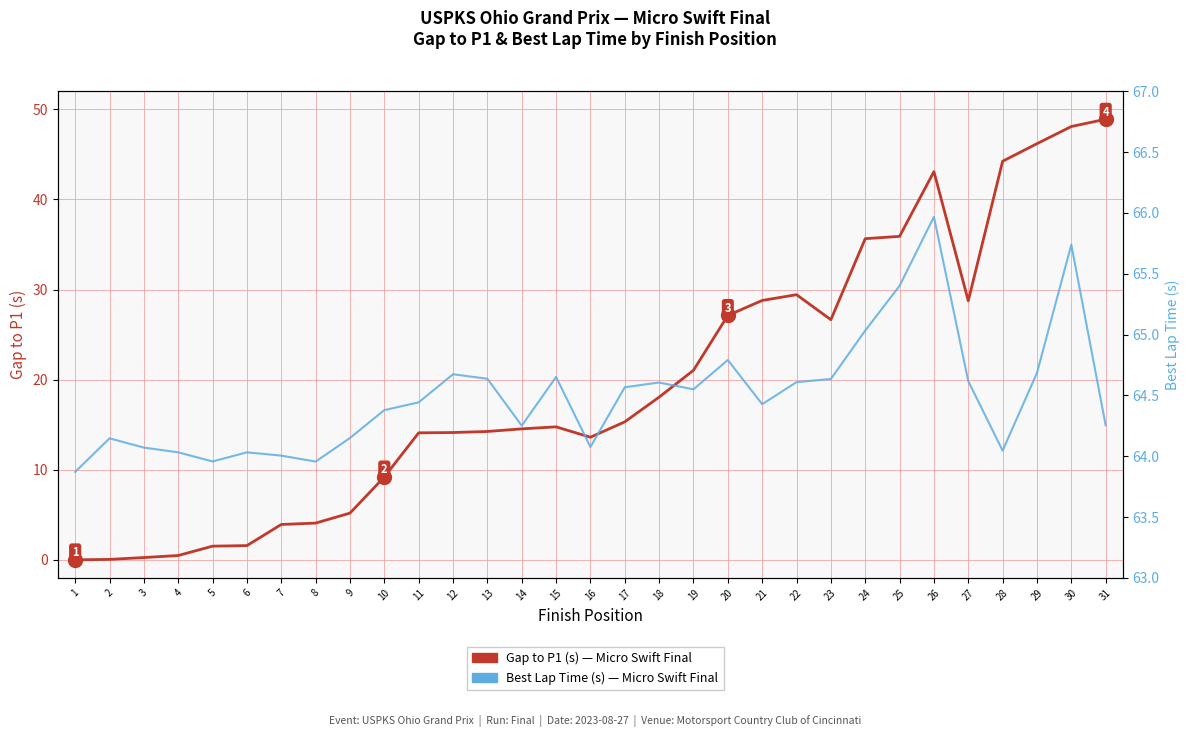

True or false: Best Lap Time (s) has a value of 28.0 at 2.

False